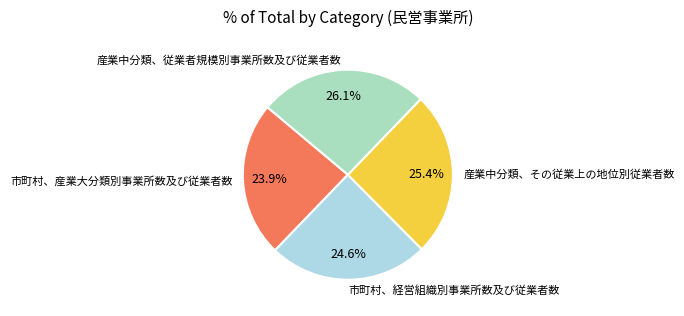

Between 市町村、産業大分類別事業所数及び従業者数 and 産業中分類、その従業上の地位別従業者数, which is larger?

産業中分類、その従業上の地位別従業者数